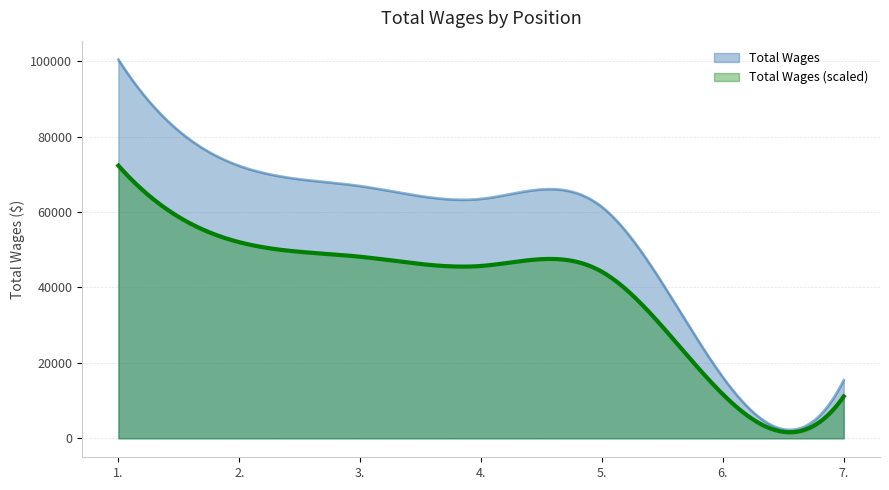

Which label corresponds to the largest value in the chart?

1.